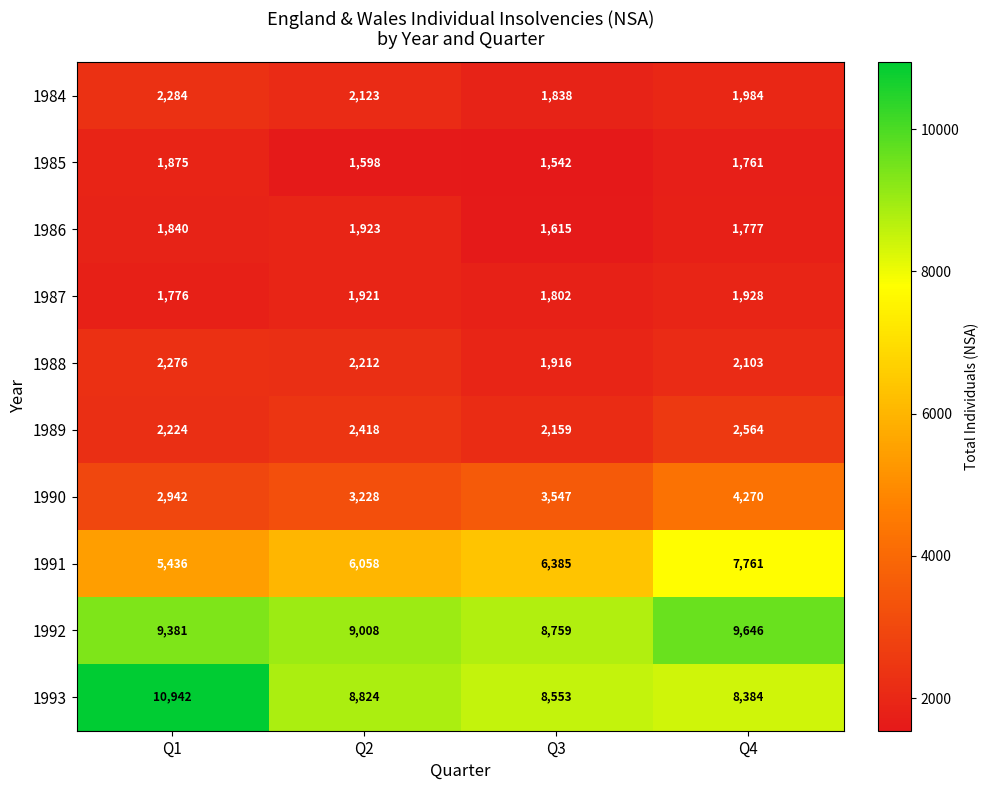

At which label does 1988 reach its minimum?

Q3